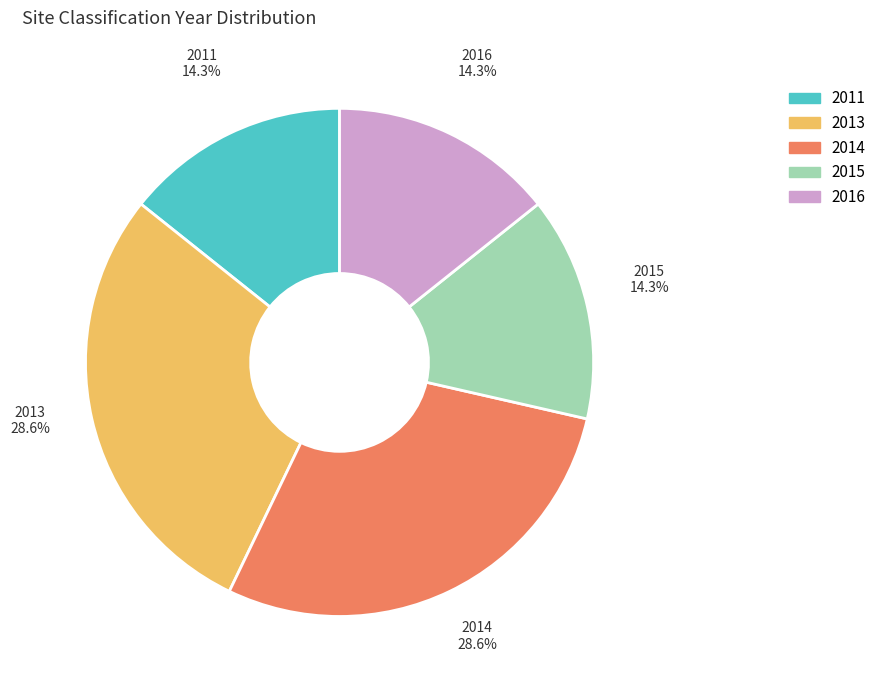

Does 2014 represent more than half of the total?

No